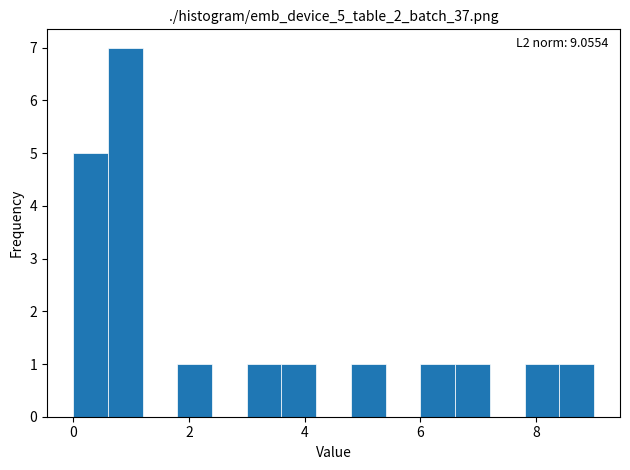

Around what value on the x-axis is the tallest bar? Give the approximate position of its centre, as read against the axis.

1.0